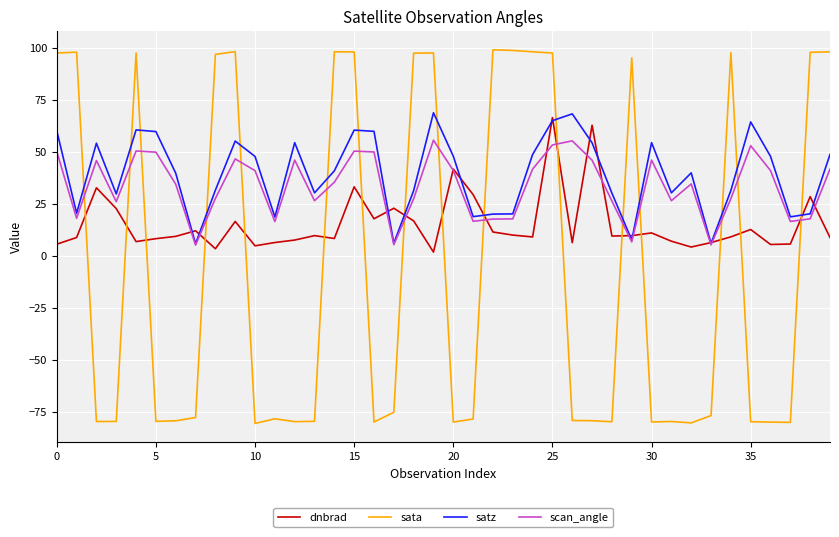

Which series has the widest spread of values?

sata